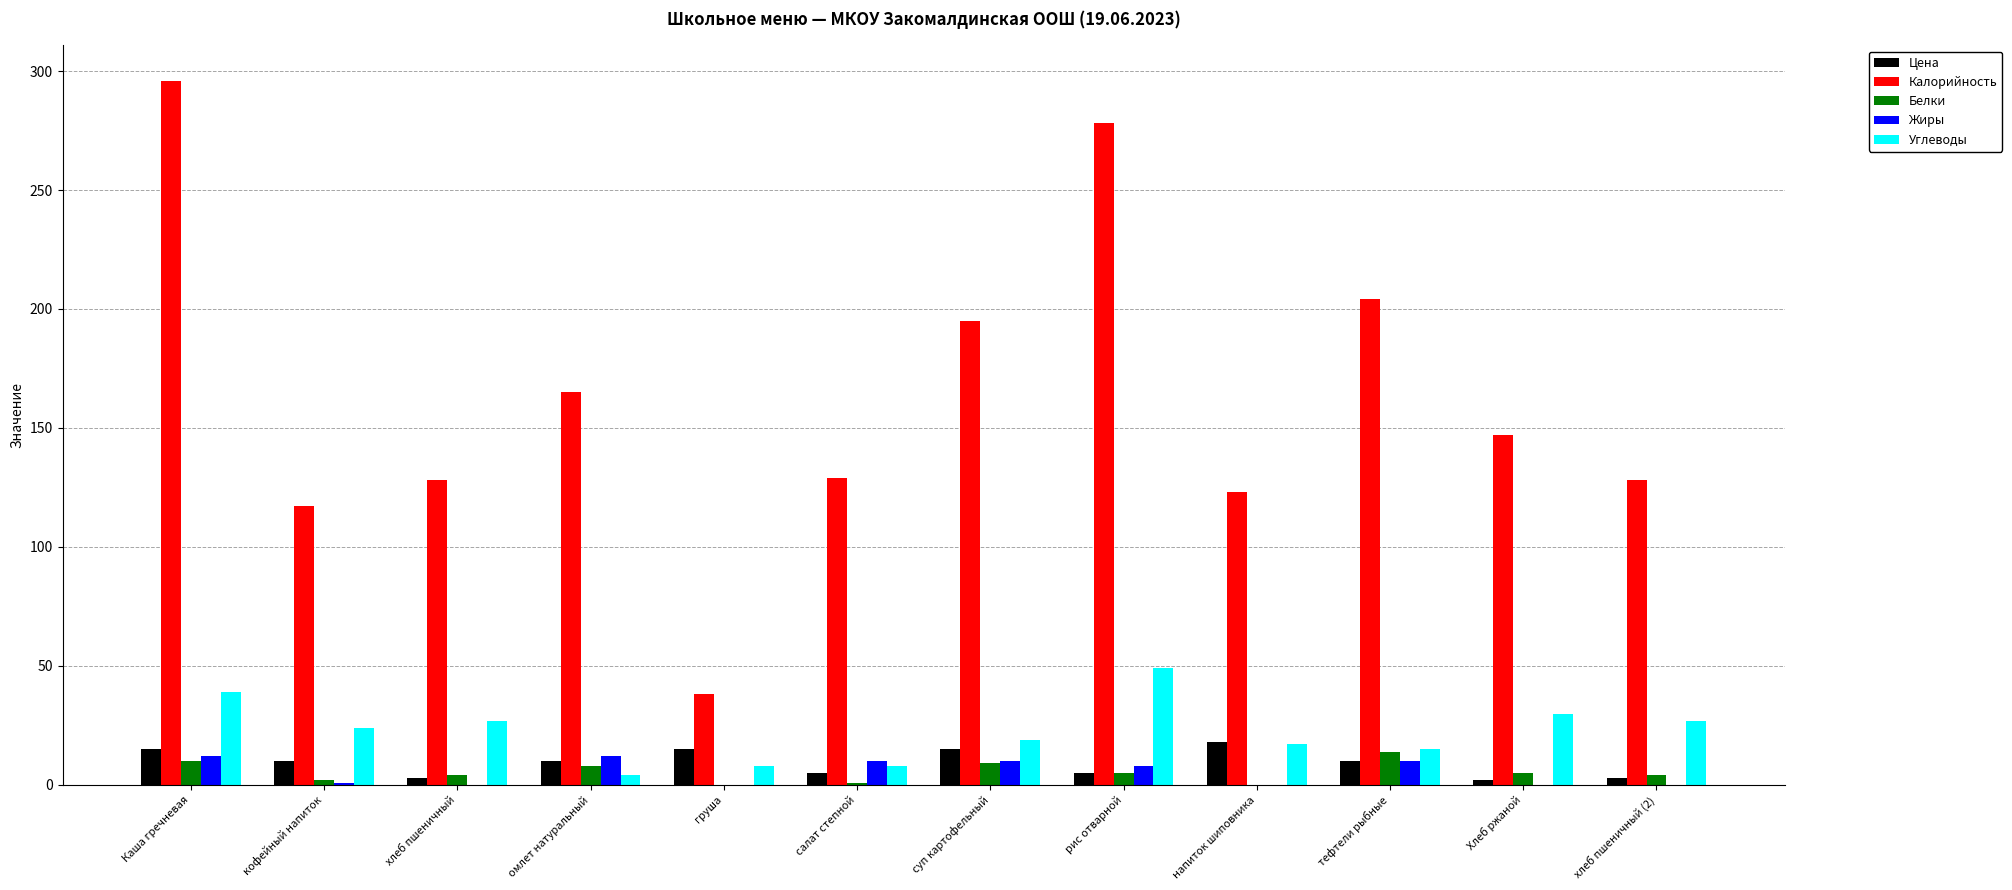

Is it true that Жиры equals 0 at Хлеб ржаной?

True